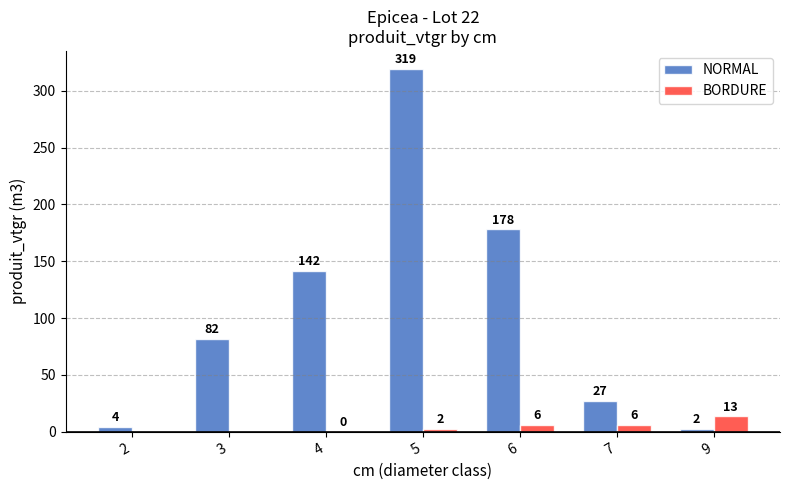

Between 2 and 9, which series saw the biggest shift?

BORDURE